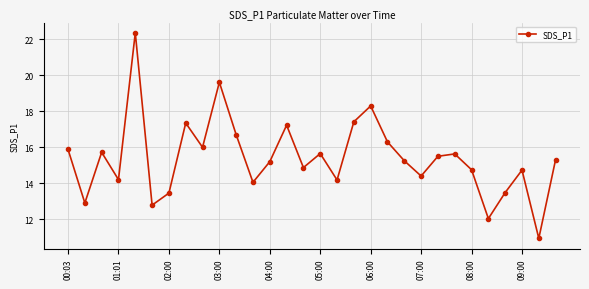

What is the value of the 30th point from the left?

15.3